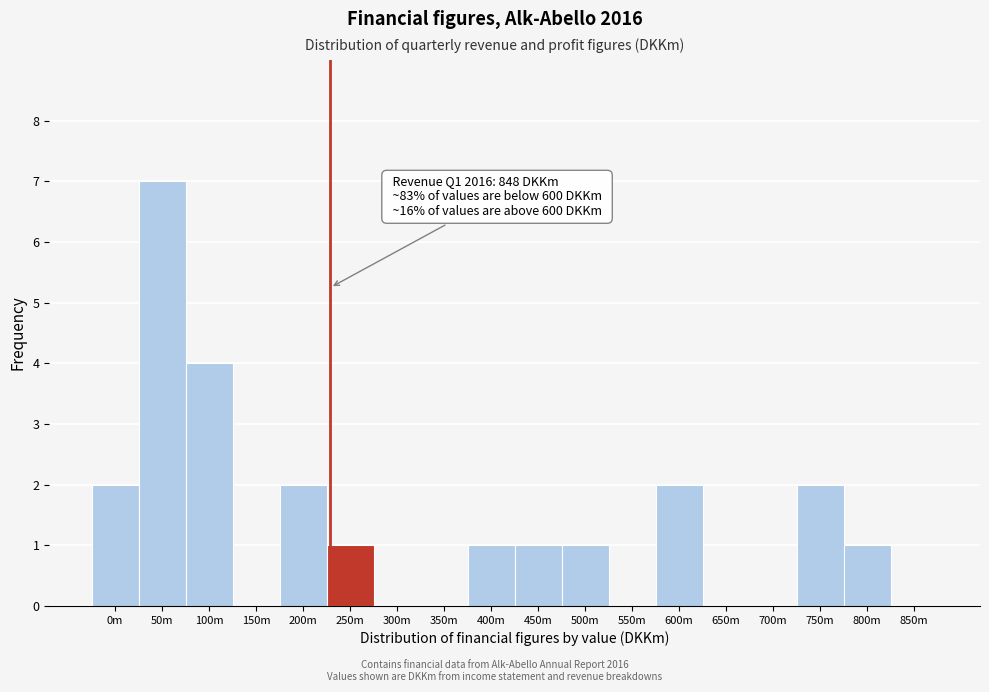

Reading left to right, extract all data points from this chart.

0m=2	50m=7	100m=4	150m=0	200m=2	250m=1	300m=0	350m=0	400m=1	450m=1	500m=1	550m=0	600m=2	650m=0	700m=0	750m=2	800m=1	850m=0